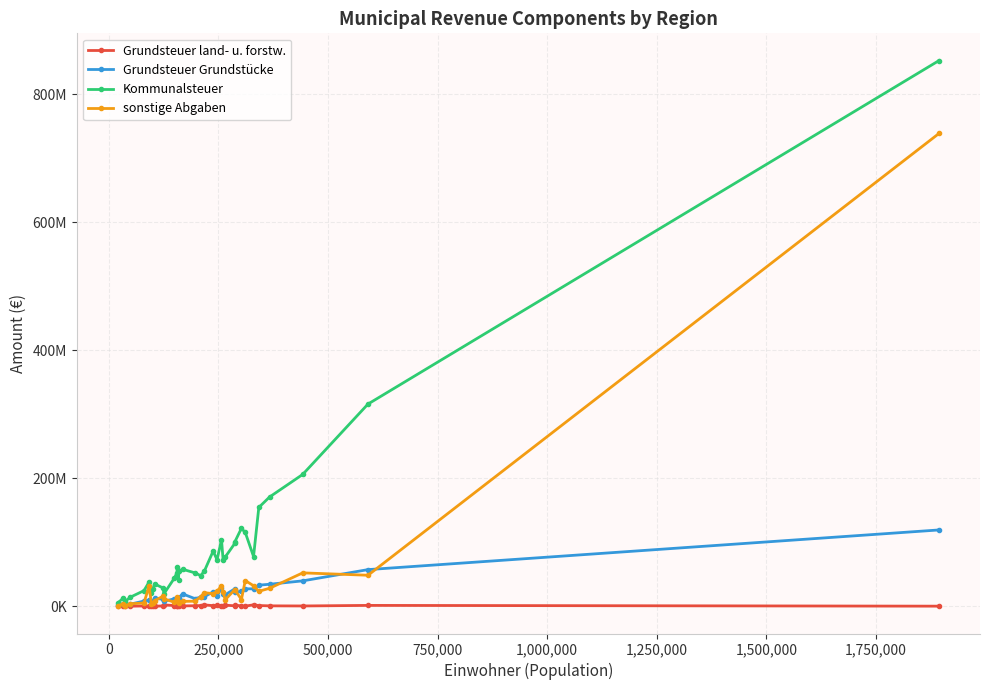

Does the chart have visible grid lines?

Yes